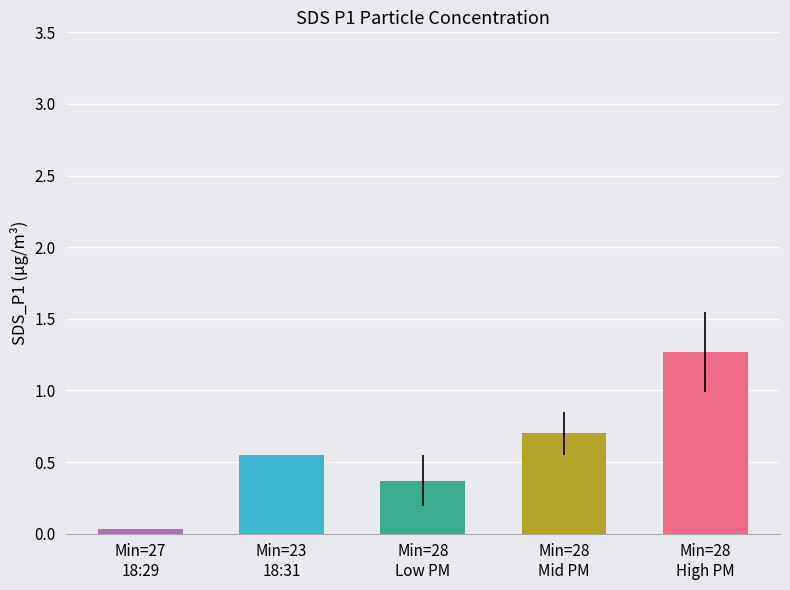

True or false: the data shows 0.1 at Min=28
Low PM.

False